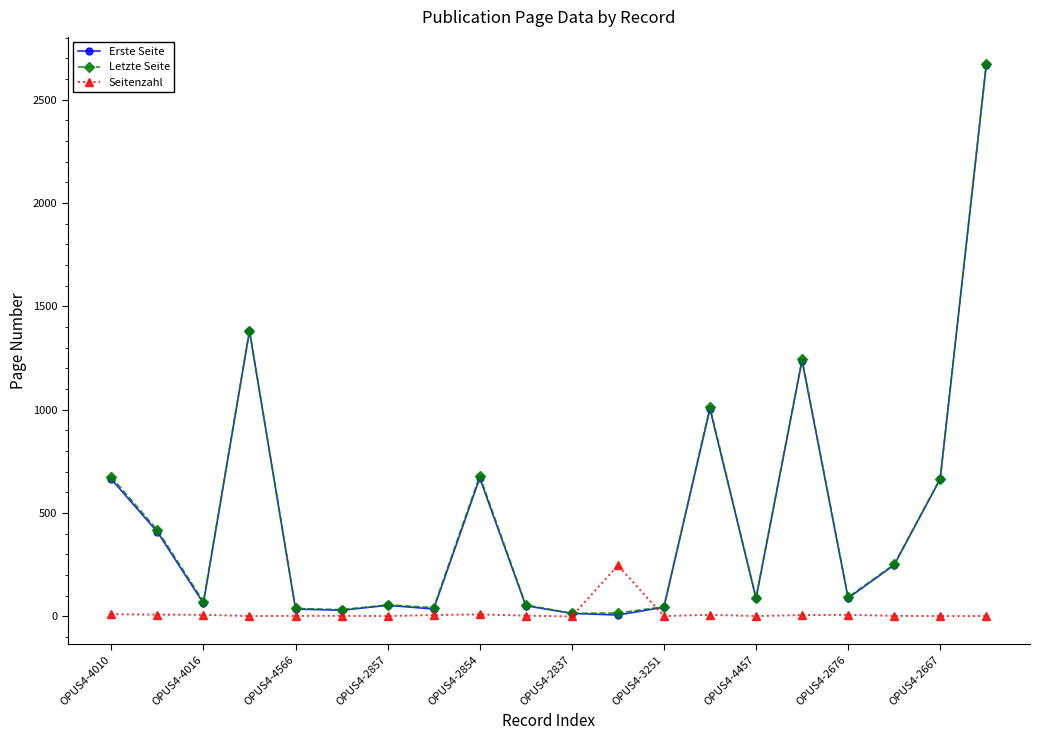

What is the average value of the Letzte Seite series?

478